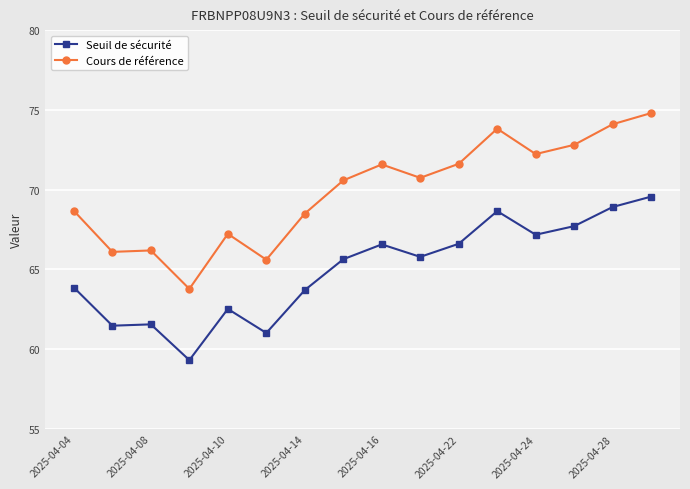

List the series in order of their overall mean, highest first.

Cours de référence, Seuil de sécurité